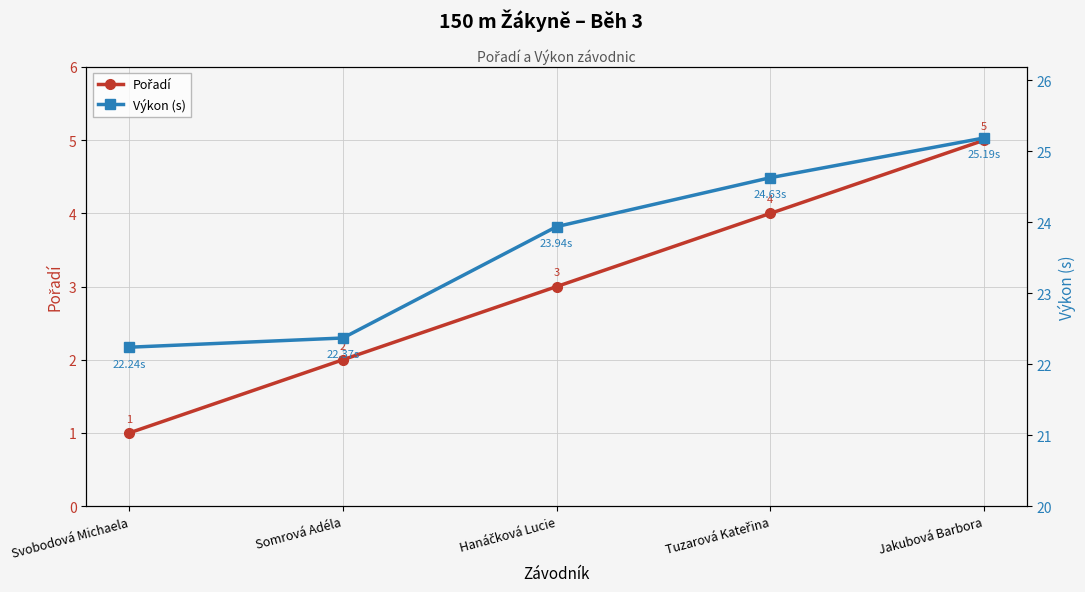

Which has a higher value, Tuzarová Kateřina or Somrová Adéla?

Tuzarová Kateřina